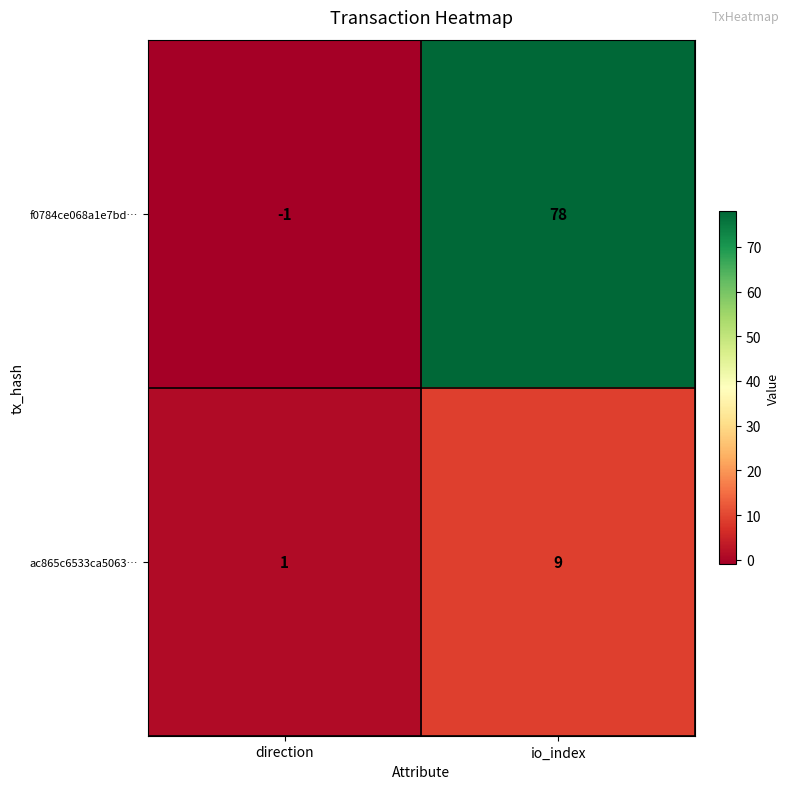

What is the minimum value shown in the chart?

-1